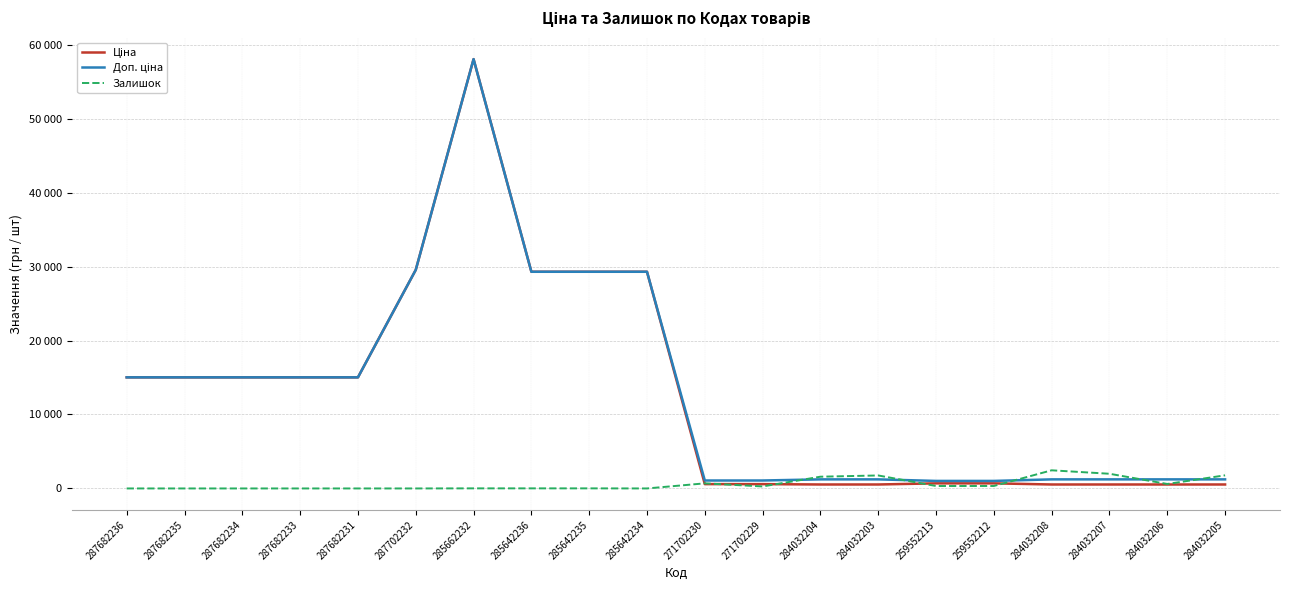

Reading right to left, list all the values displayed in this chart.

Ціна: 535.4	535.4	535.4	535.4	689.1	689.1	535.4	535.4	586.0	586.0	29294.9	29294.9	29294.9	58037.0	29548.9	15019.2	15019.2	15019.2	15019.2	15019.2
Доп. ціна: 1227.2	1227.2	1227.2	1227.2	1017.8	1017.8	1227.2	1227.2	1074.5	1074.5	29294.9	29294.9	29294.9	58037.0	29548.9	15019.2	15019.2	15019.2	15019.2	15019.2
Залишок: 1775.0	605.0	1986.0	2453.0	333.0	330.0	1756.0	1588.0	272.0	690.0	0.0	11.0	12.0	12.0	0.0	0.0	0.0	0.0	0.0	0.0